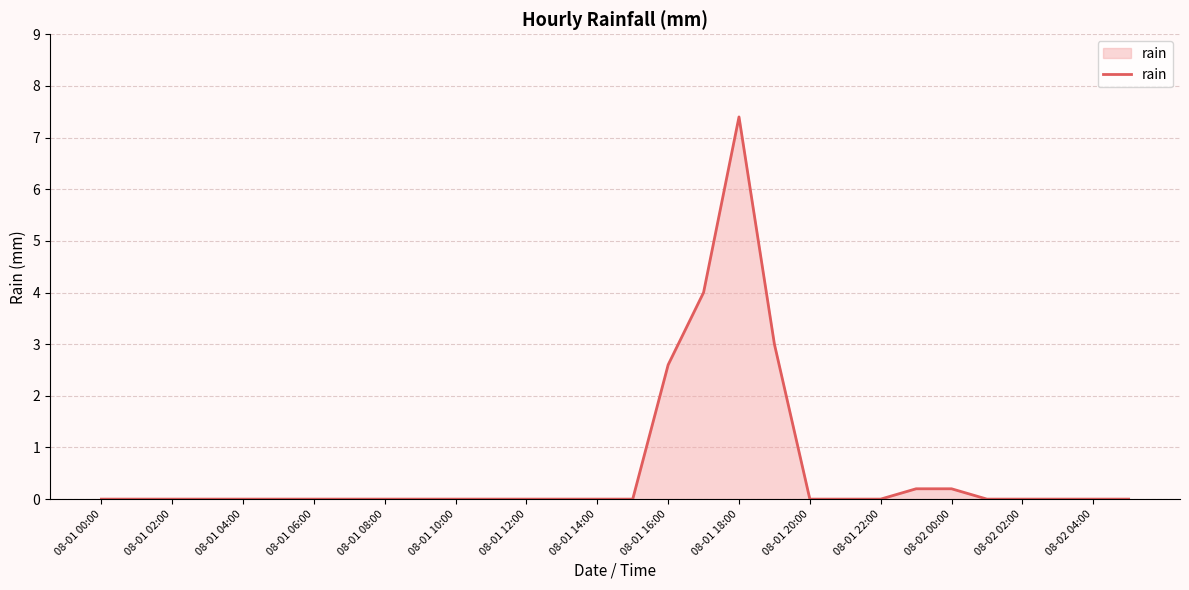

What is the greatest value displayed?

7.4